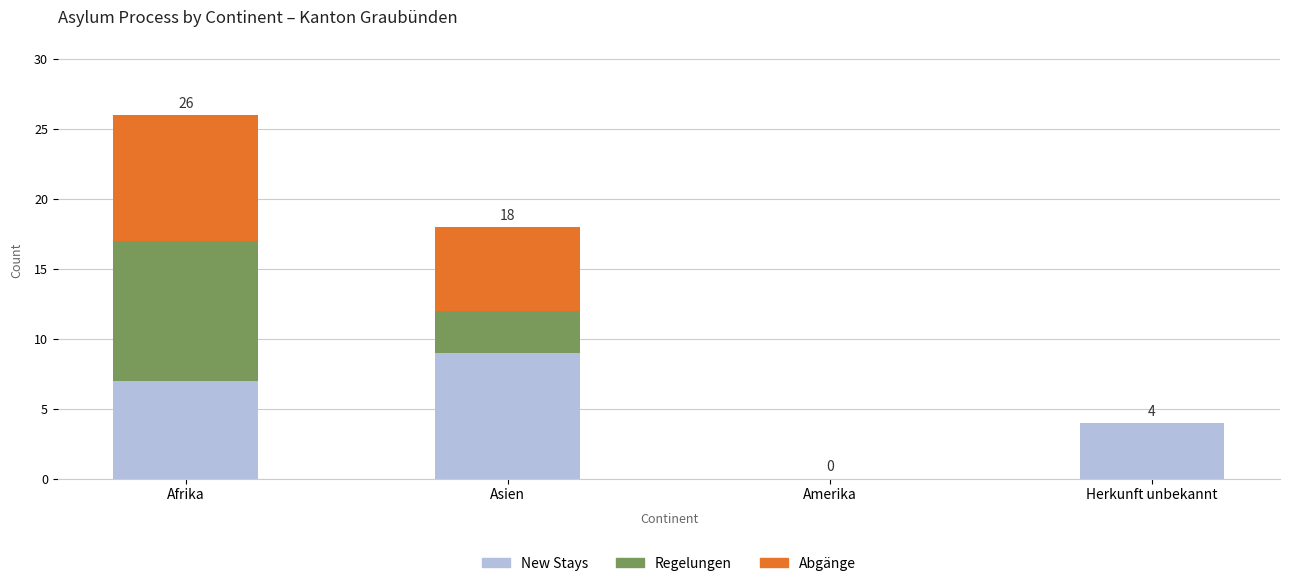

How many data points does each series have?

4